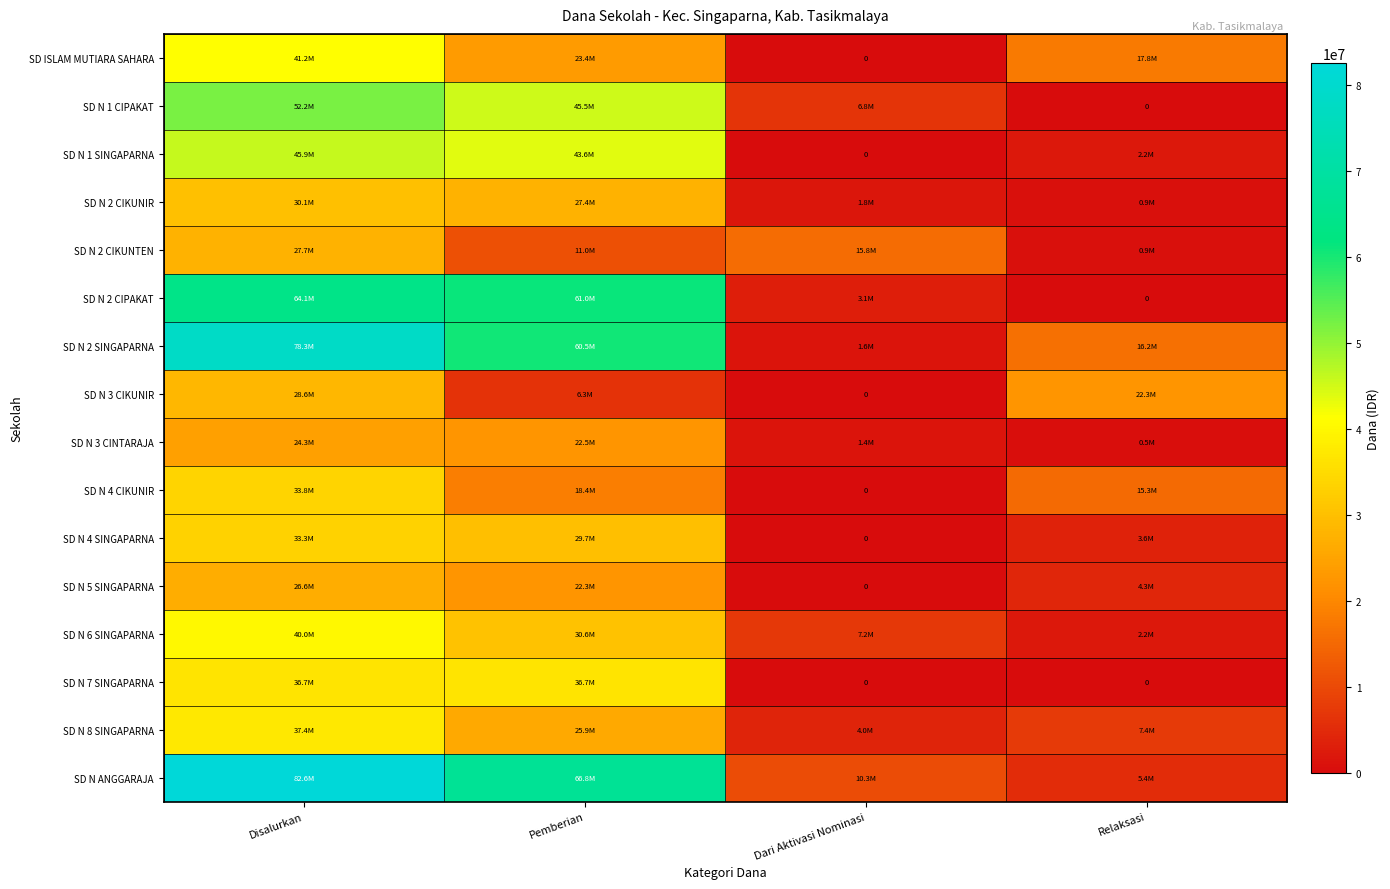

The SD ISLAM MUTIARA SAHARA series shows 62481787 at Disalurkan. True or false?

False